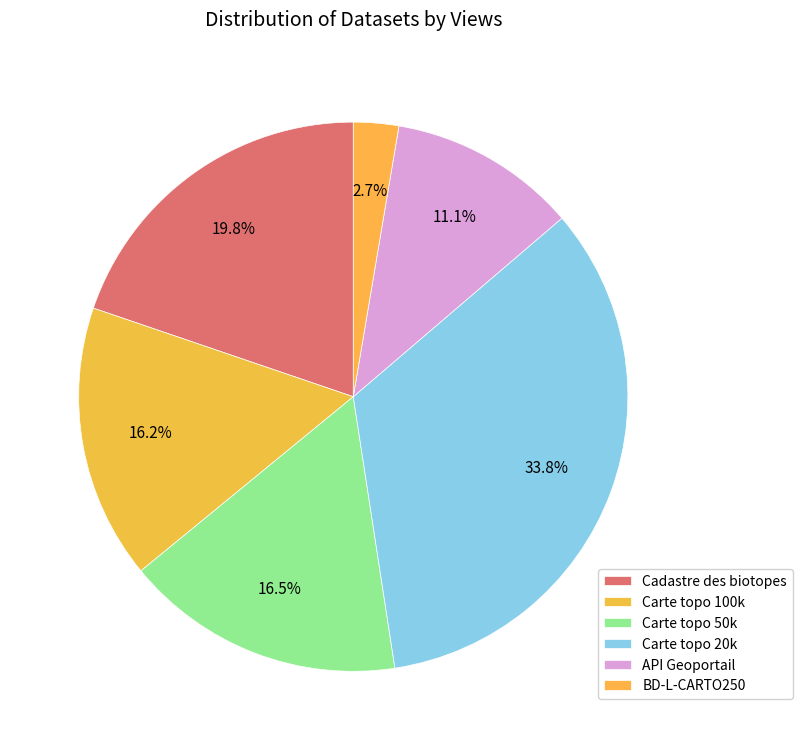

To the nearest percent, what portion does BD-L-CARTO250 represent?

3%